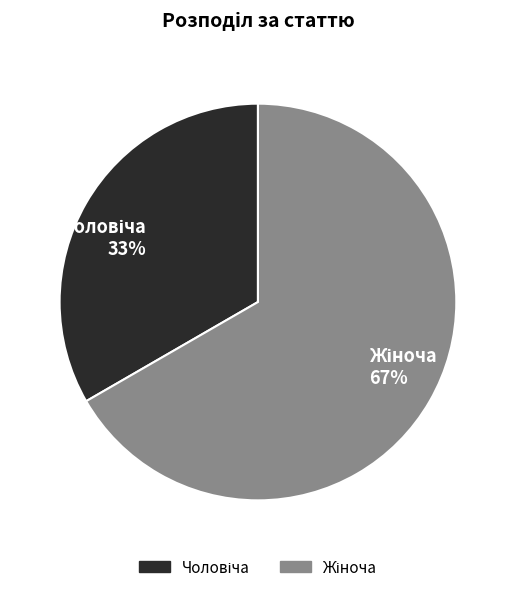

To the nearest percent, what is the average slice percentage?

50%